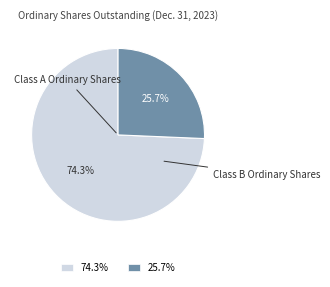

Approximately how many times larger is the value at Class A Ordinary Shares compared to Class B Ordinary Shares?

2.9